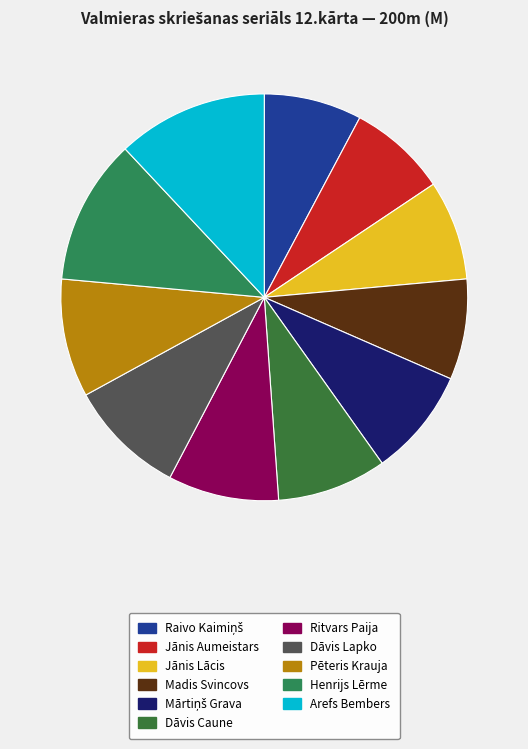

Which slice is the smallest?

Raivo Kaimiņš